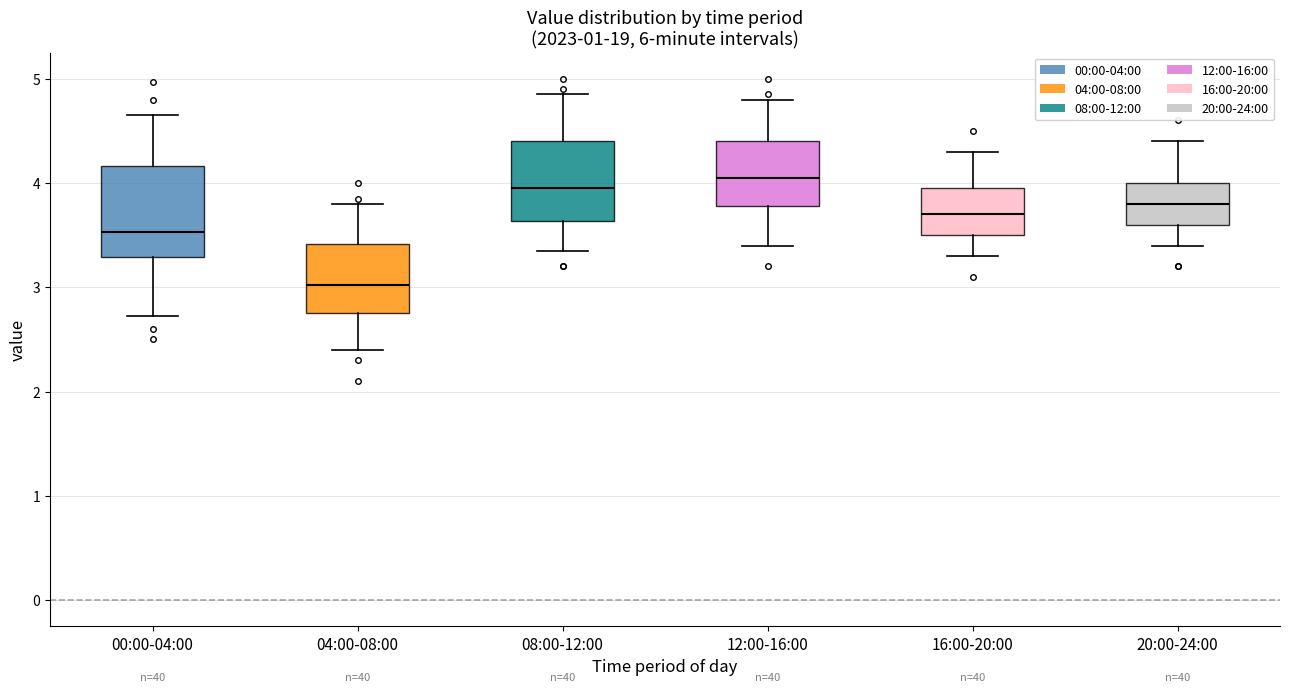

Reading left to right, transcribe this box plot: for each box, give where its median line is, the range the box spans, and where its two whiskers end, as read against the y-axis. The values are not printed on the chart, so give them approximately, as read against the axis.

00:00-04:00: median 3.5, box 3.3 to 4.2, whiskers 2.7 to 4.7
04:00-08:00: median 3.0, box 2.8 to 3.4, whiskers 2.4 to 3.8
08:00-12:00: median 4.0, box 3.6 to 4.4, whiskers 3.4 to 4.9
12:00-16:00: median 4.1, box 3.8 to 4.4, whiskers 3.4 to 4.8
16:00-20:00: median 3.7, box 3.5 to 4.0, whiskers 3.3 to 4.3
20:00-24:00: median 3.8, box 3.6 to 4.0, whiskers 3.4 to 4.4